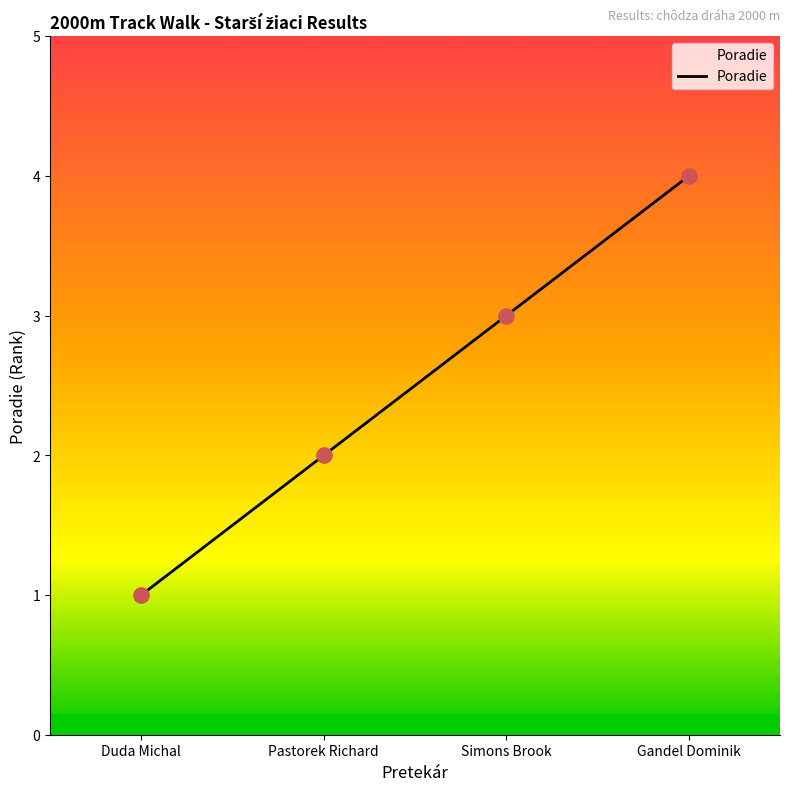

Which has a higher value, Simons Brook or Gandel Dominik?

Gandel Dominik